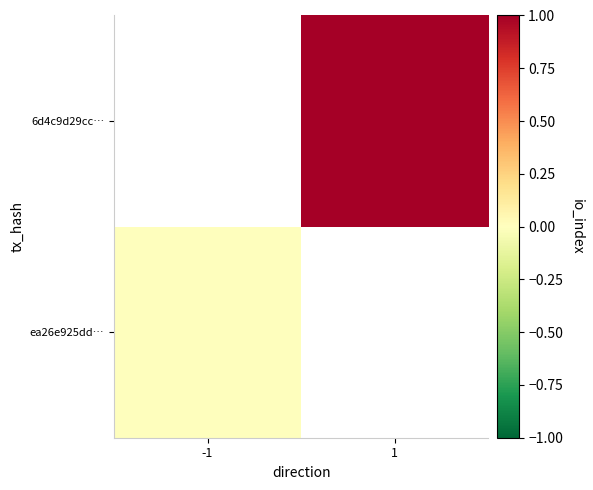

The 6d4c9d29cc… series shows 1.0 at 1. True or false?

True